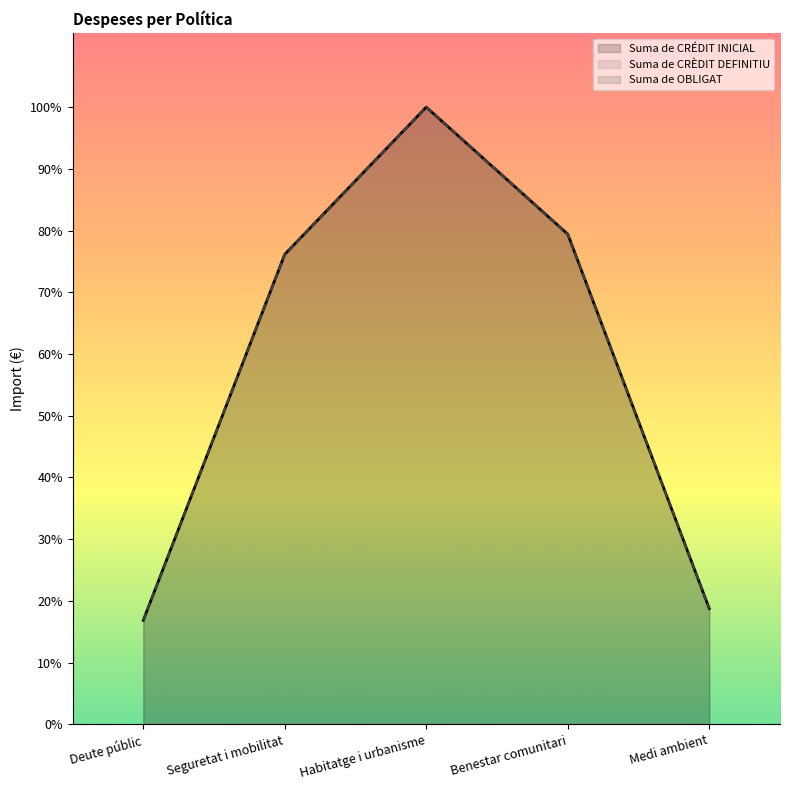

At which category does Suma de CRÉDIT INICIAL reach its first local peak?

Habitatge i urbanisme